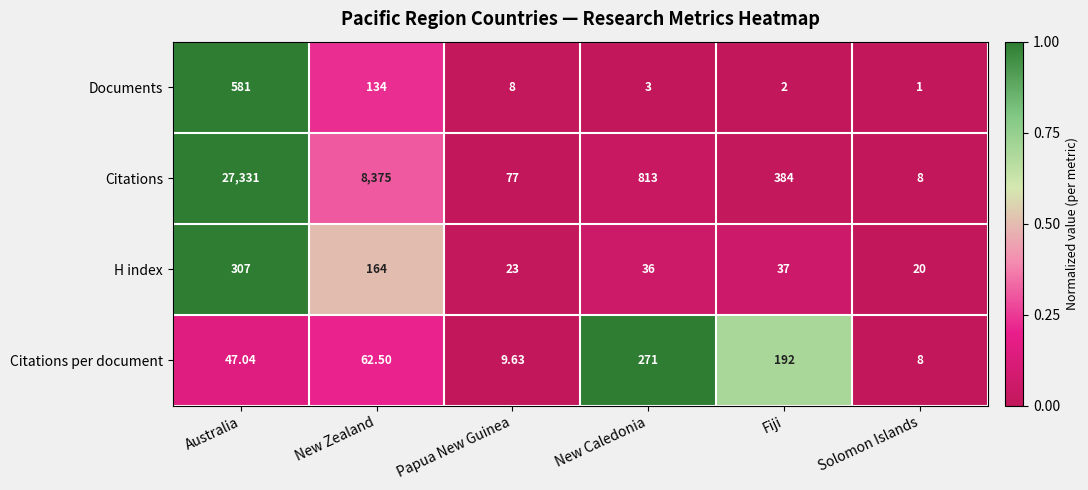

At Fiji, list the series in order from largest to smallest.

Citations, Citations per document, H index, Documents